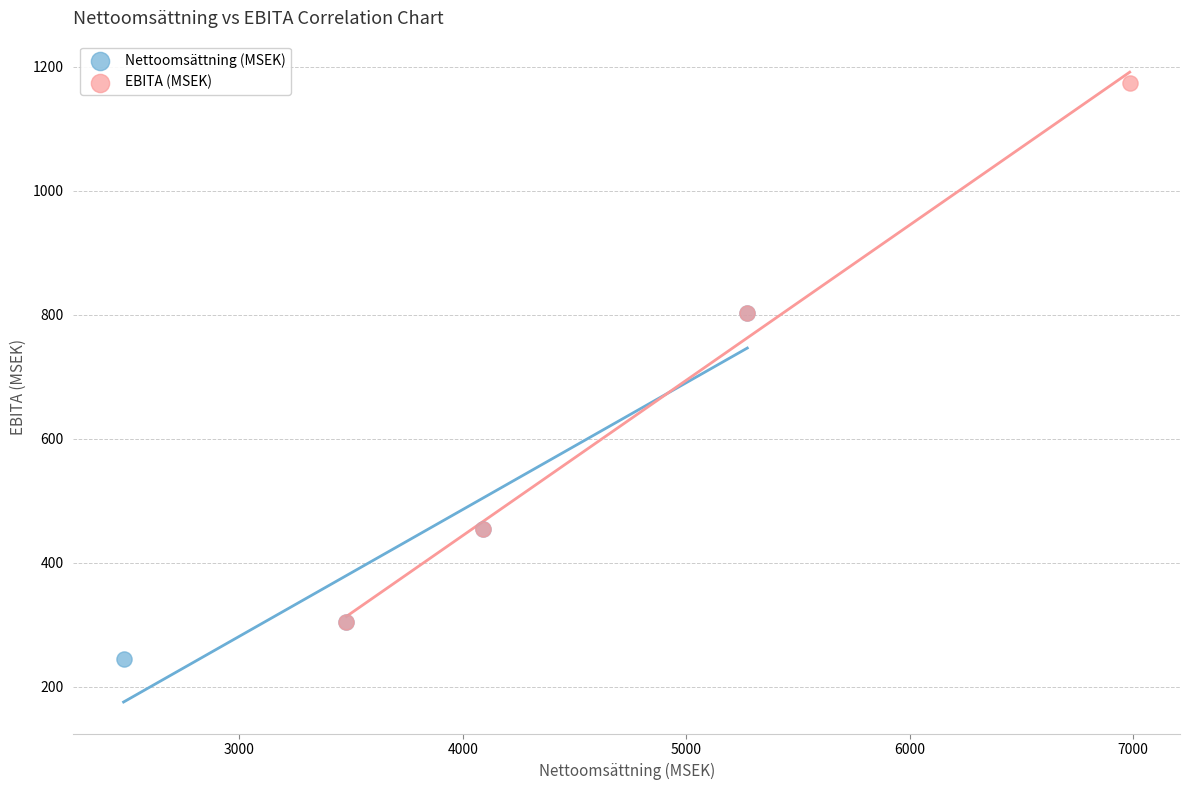

Which series contains the lowest Y value?

Nettoomsättning (MSEK)